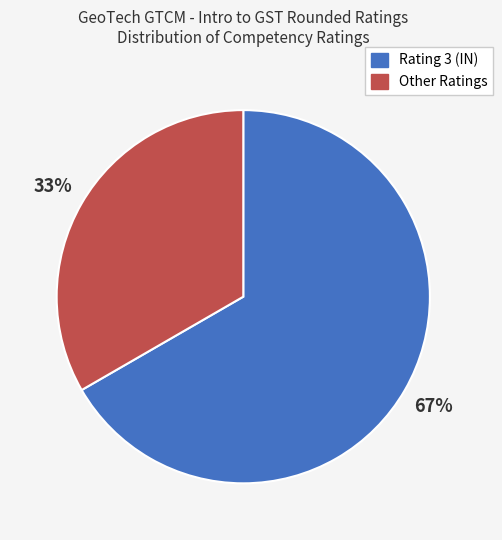

Is there any slice that represents more than half of the pie?

Yes